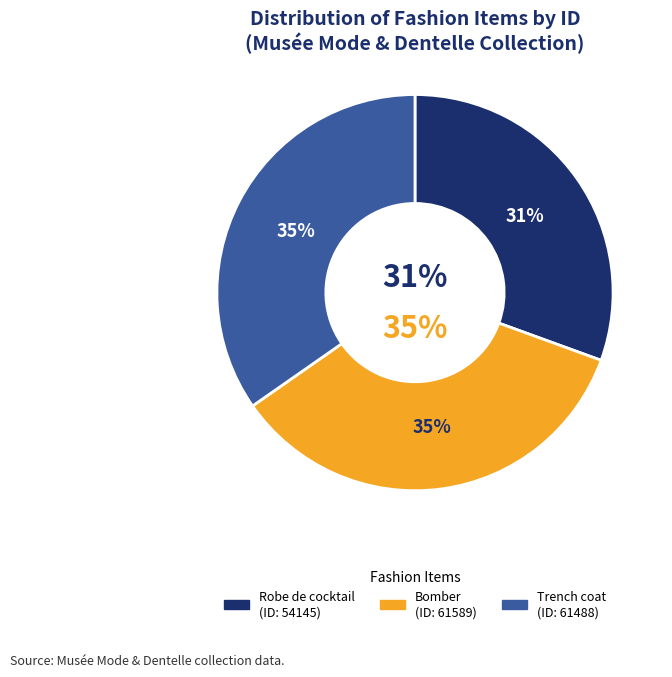

How much of the chart is everything except Bomber?

65.2%